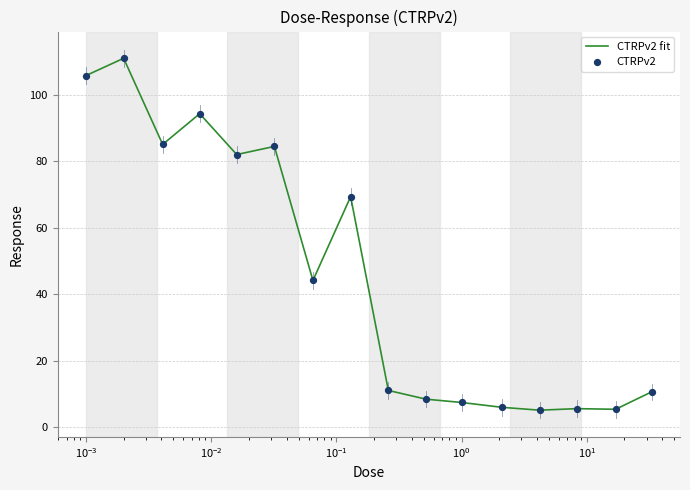

What is the minimum value shown in the chart?

5.2